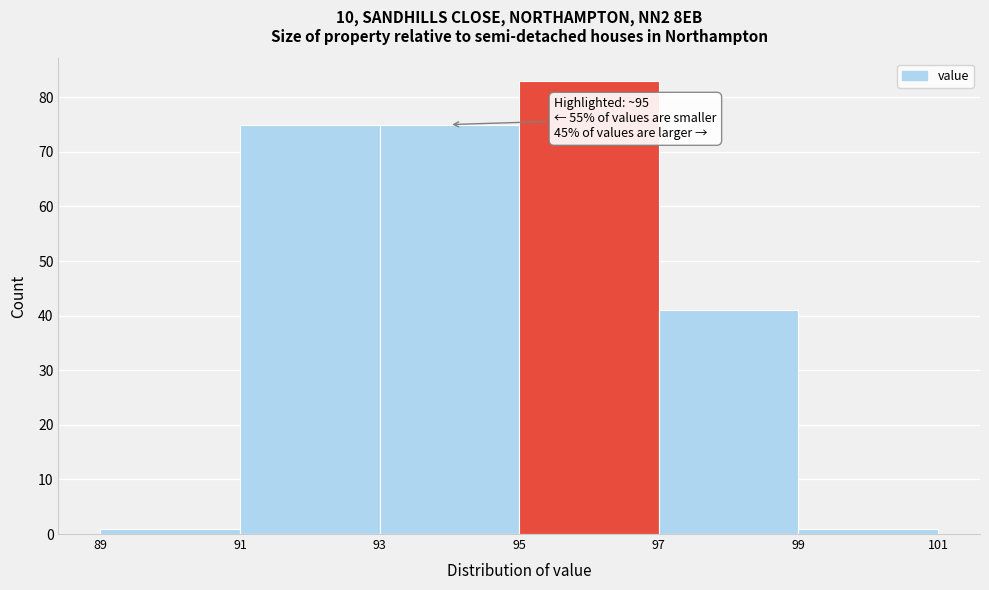

Which range on the x-axis has the tallest bar?

95 to 97